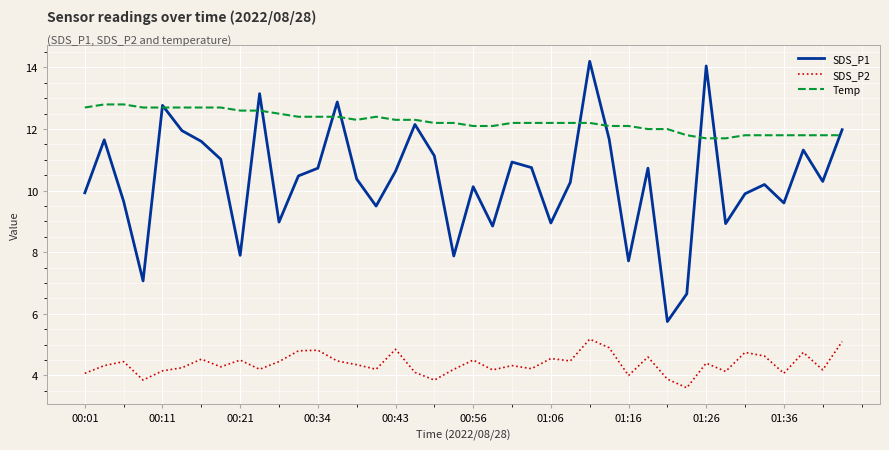

Rank the series by their maximum value, from highest to lowest.

SDS_P1, Temp, SDS_P2